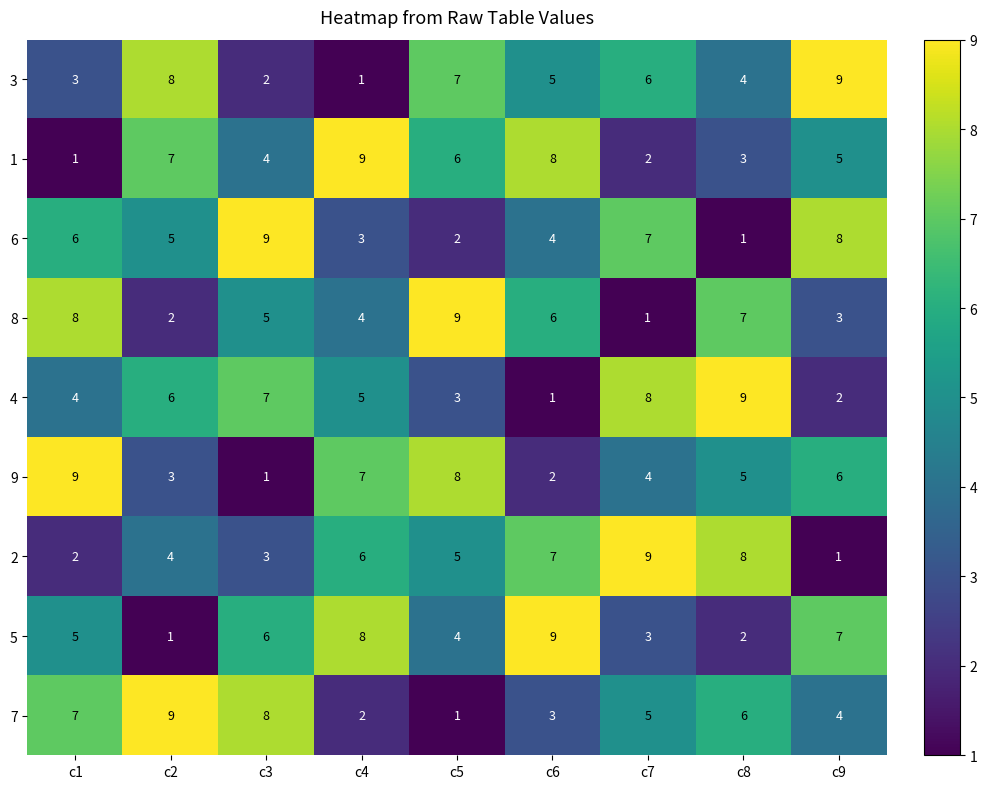

Which category has the highest value in the 7 series?

c2